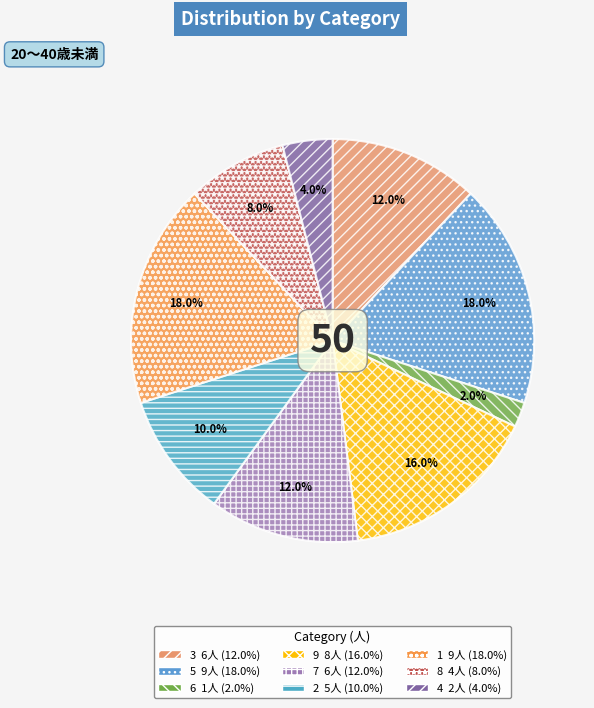

Is it true that 3 is 20% of the pie?

False